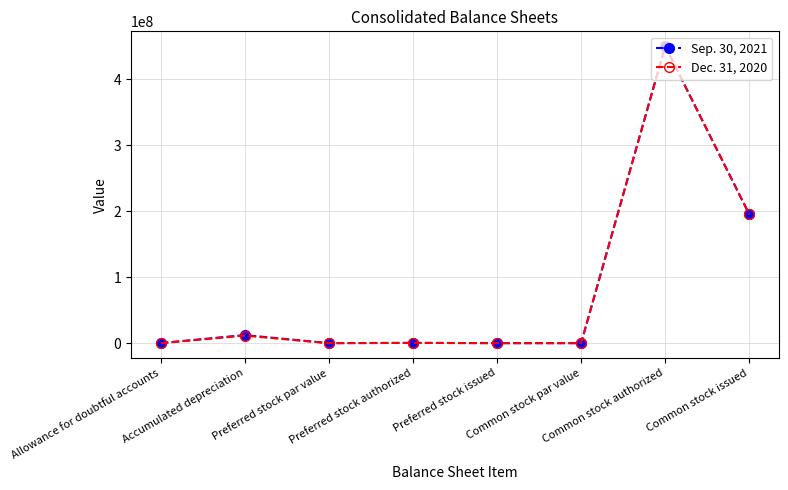

List the series in order of their overall mean, lowest first.

Dec. 31, 2020, Sep. 30, 2021